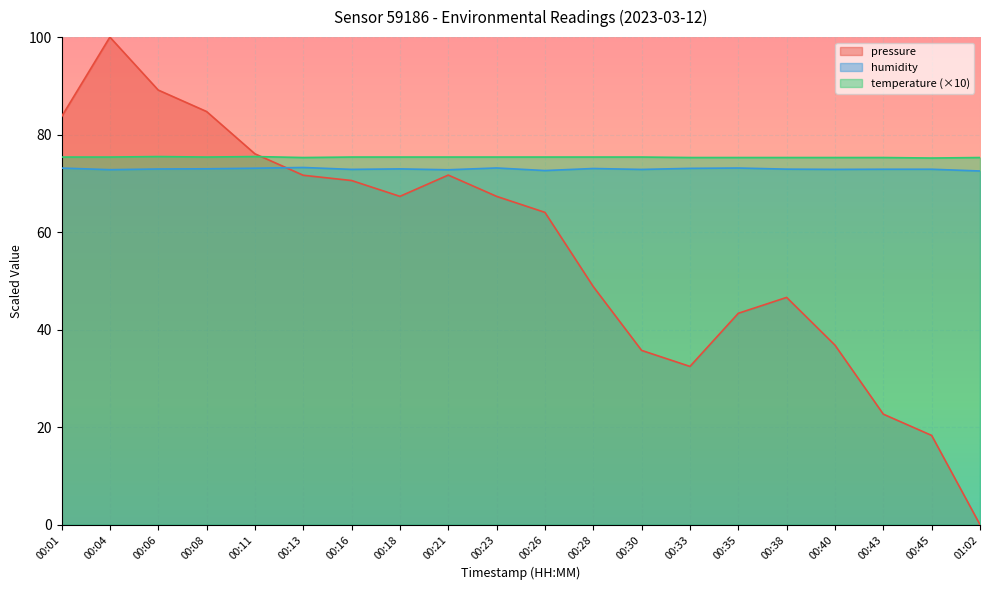

After their last crossing, which series has the higher values: pressure or humidity?

humidity